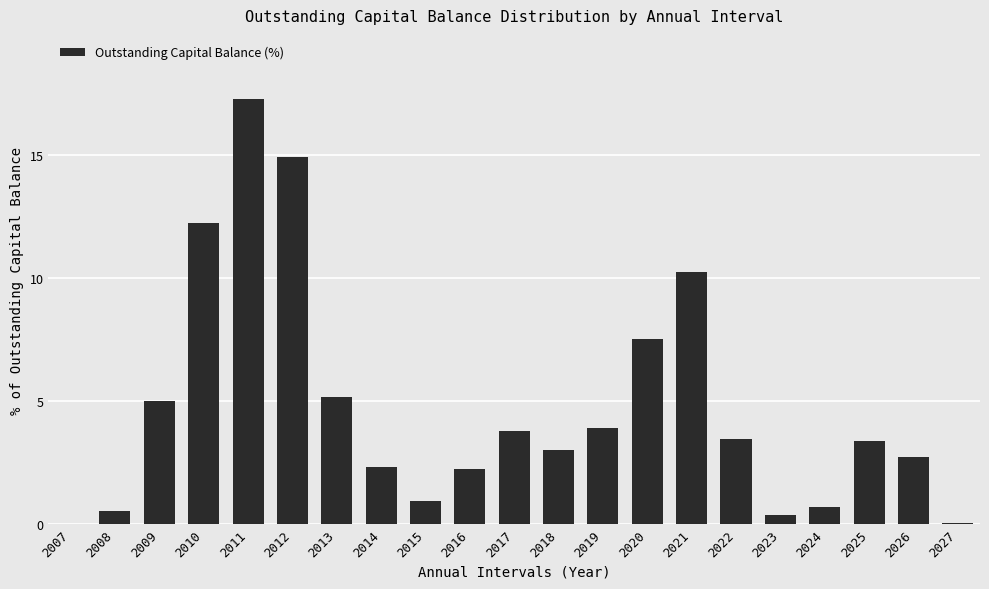

How many distinct data groups are displayed?

1